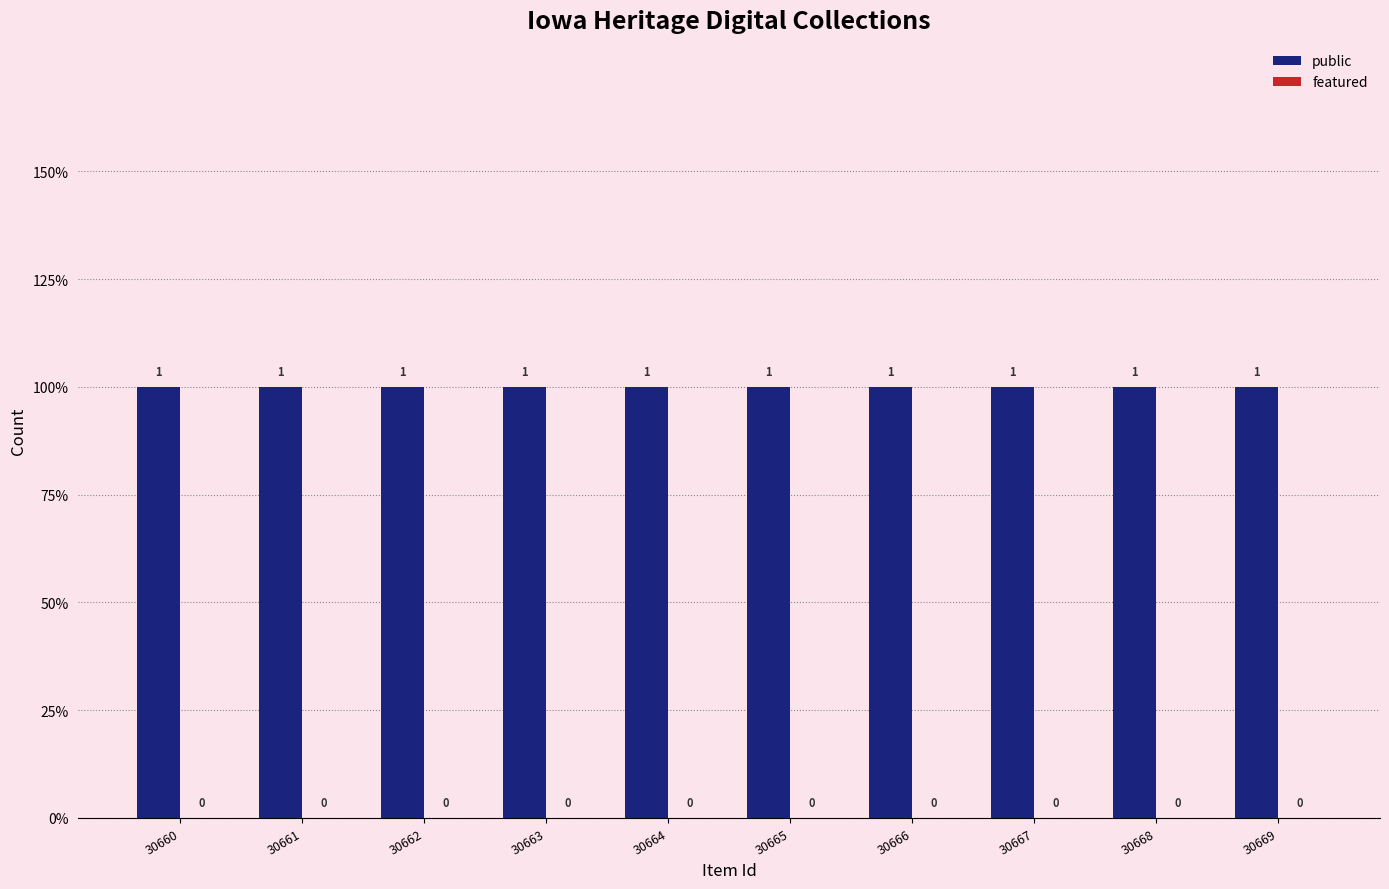

Rank the categories by public value from highest to lowest.

30660, 30661, 30662, 30663, 30664, 30665, 30666, 30667, 30668, 30669